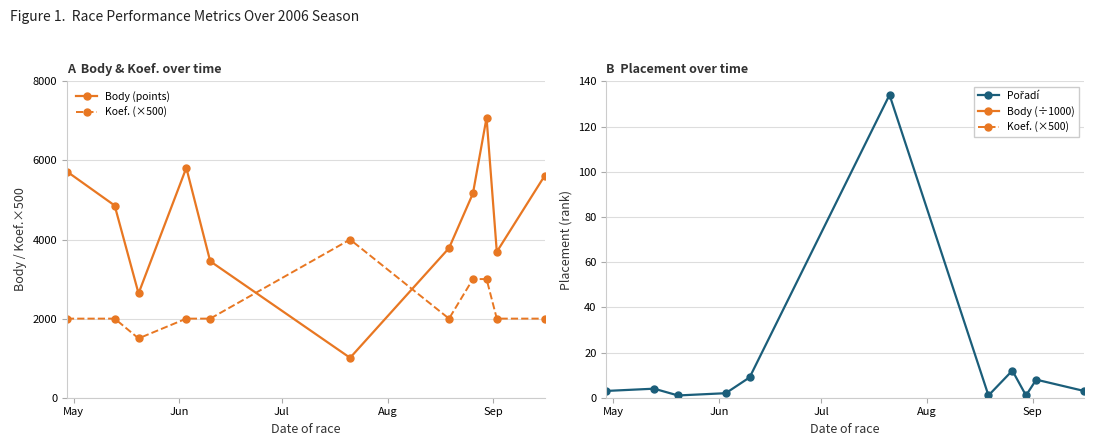

Which series has the widest spread of values?

Body (points)